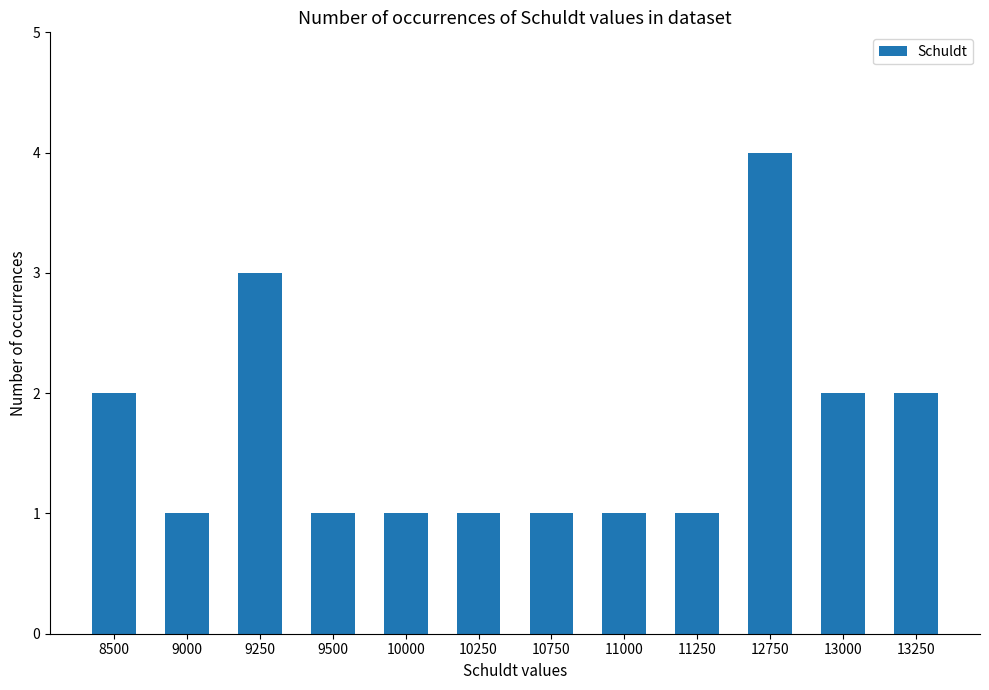

What is the ratio of the value at 9250 to the value at 8500?

1.5